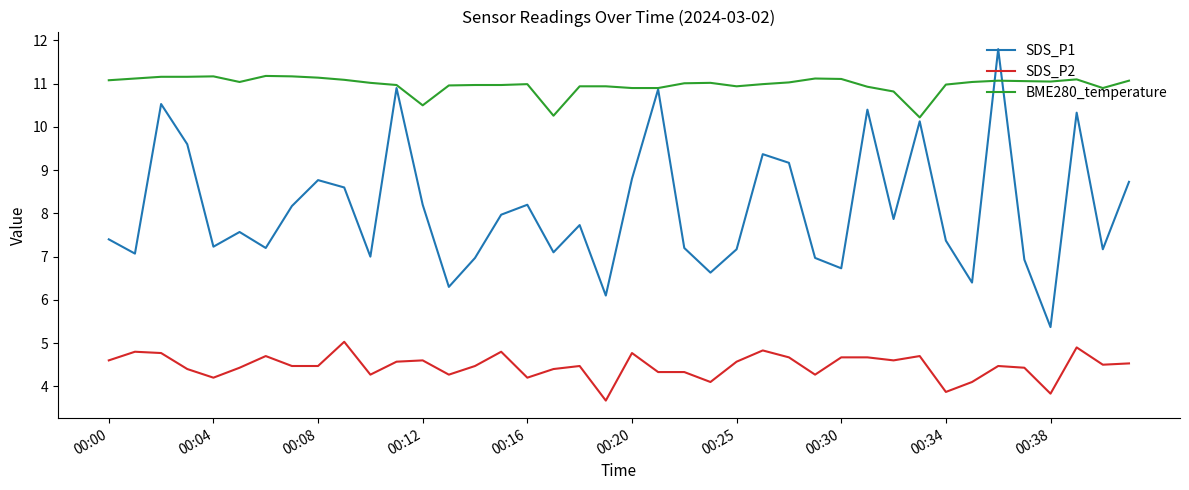

Does the chart display data point markers on the line(s)?

No